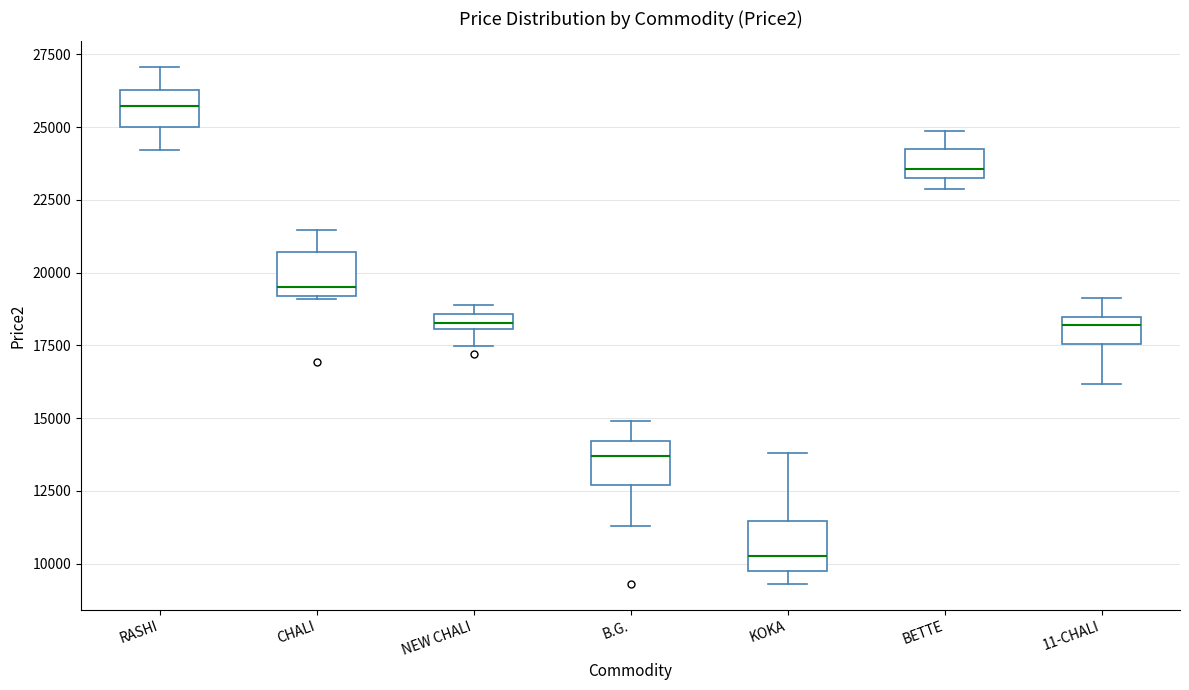

Which box's median line is the lowest?

KOKA